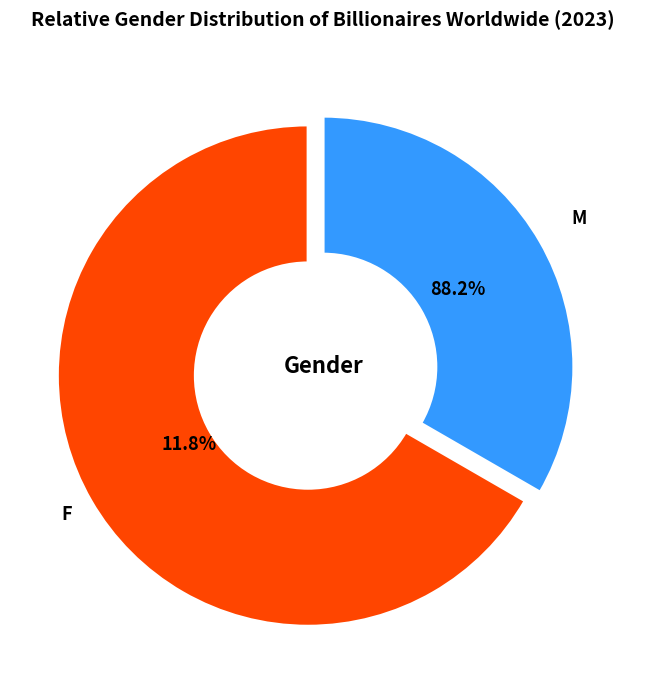

What percentage is NOT represented by Чоловіча?

66.7%